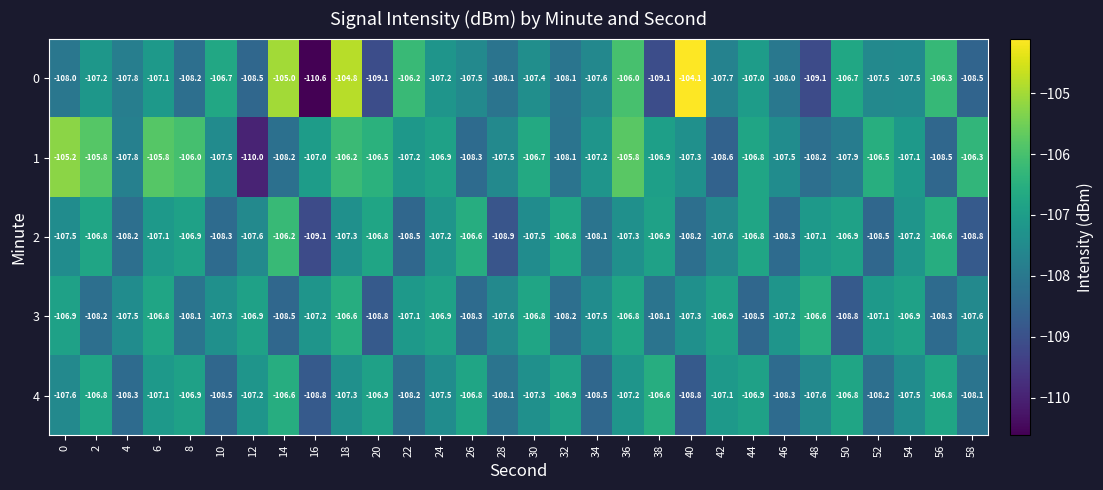

What is the difference between the maximum and second lowest values in the 2 series?

2.7